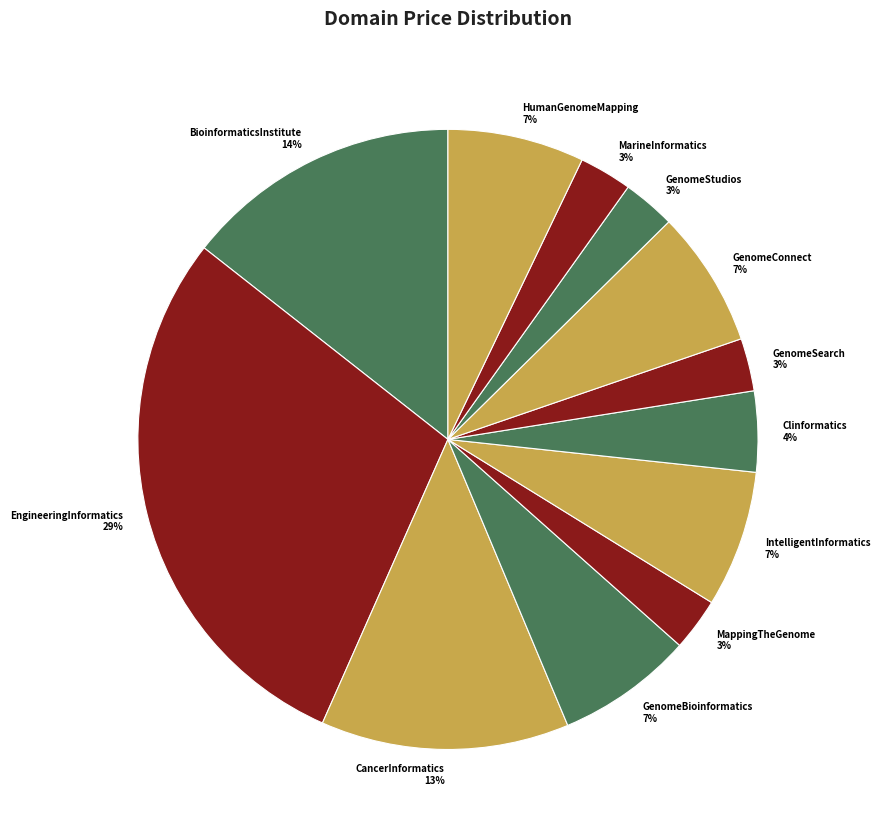

What percentage is the HumanGenomeMapping 7% slice, to the nearest percent?

7%